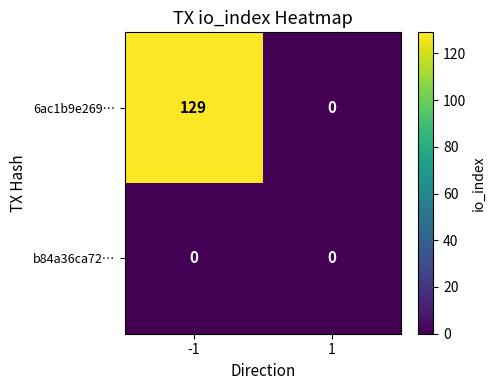

Reading right to left, list all the values displayed in this chart.

6ac1b9e269…: 1=0	-1=129
b84a36ca72…: 1=0	-1=0